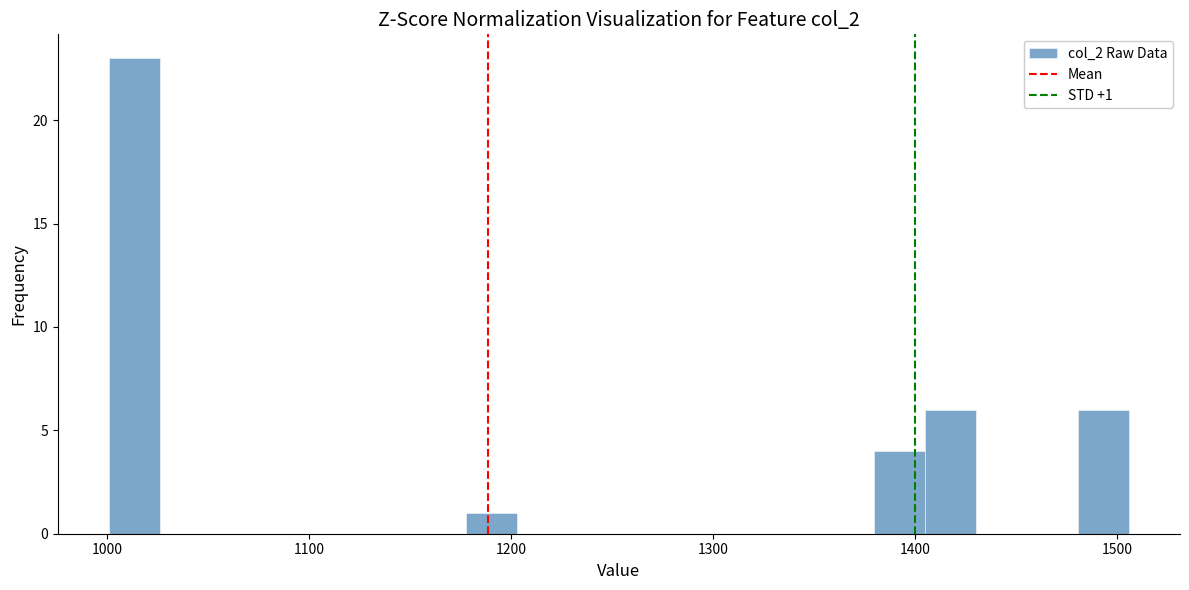

Read against the x-axis, roughly where is the centre of the tallest bar?

1010